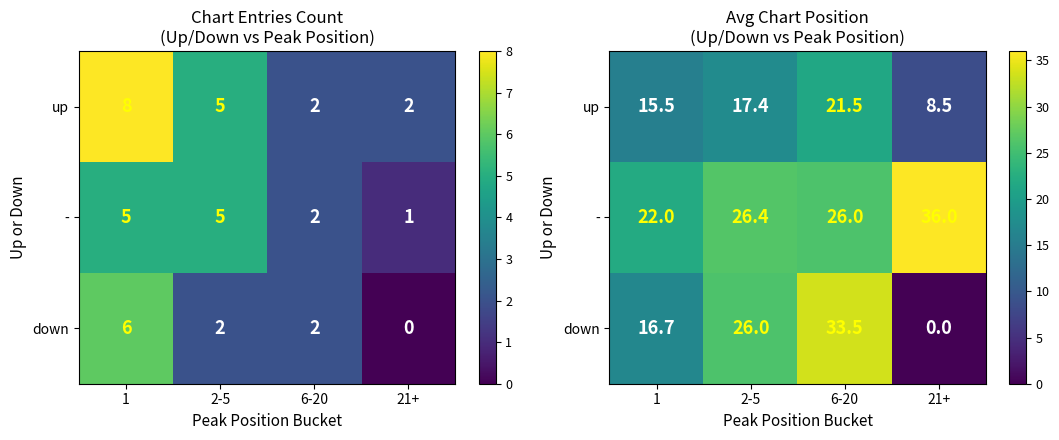

How many distinct data groups are displayed?

3